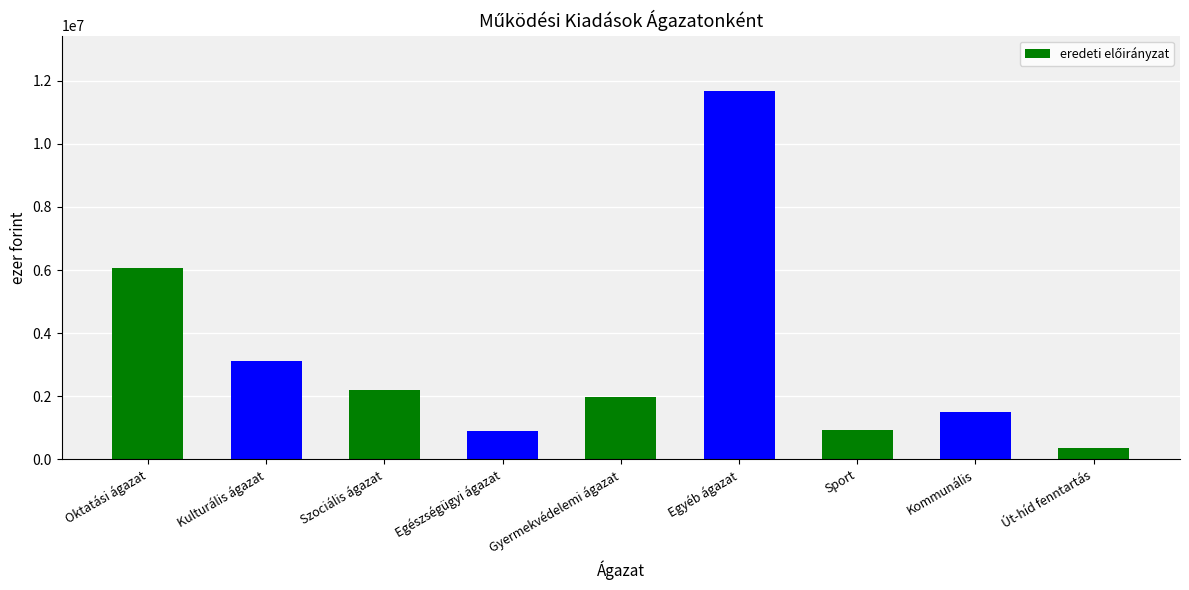

What is the sum of all values?

28745599